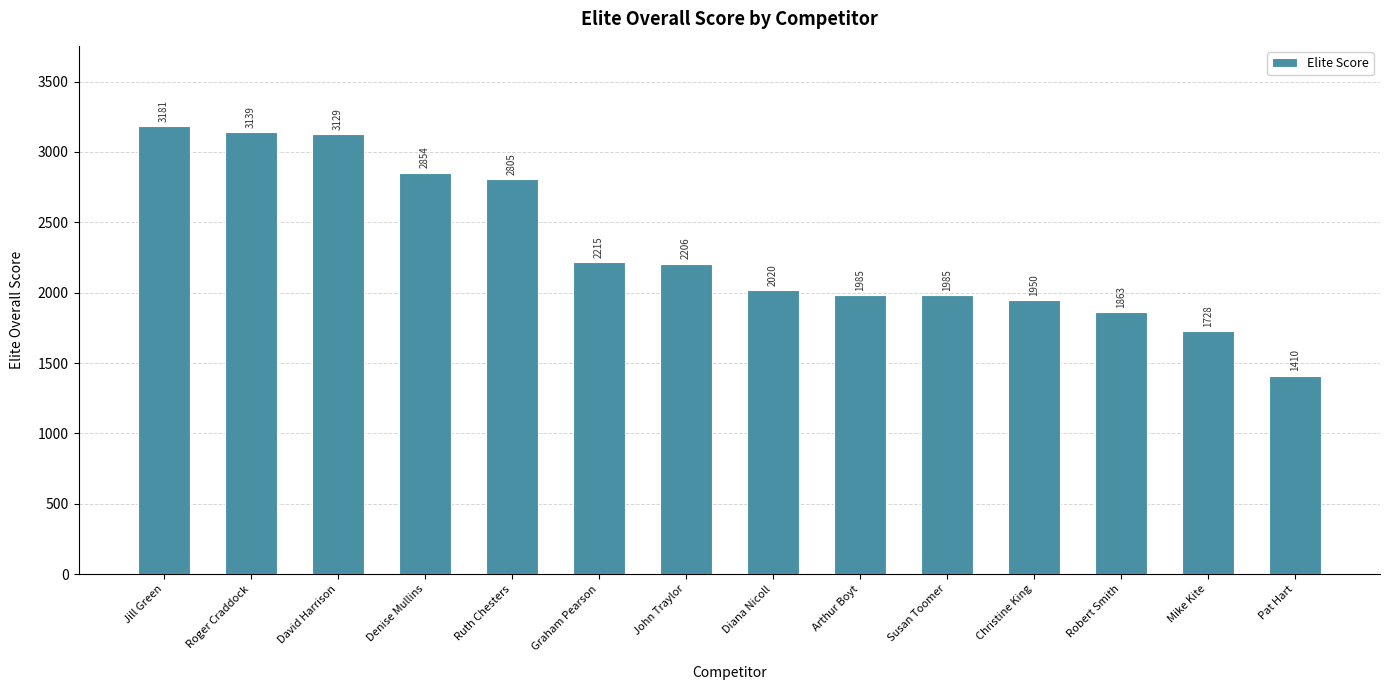

What is the minimum value shown in the chart?

1410.1